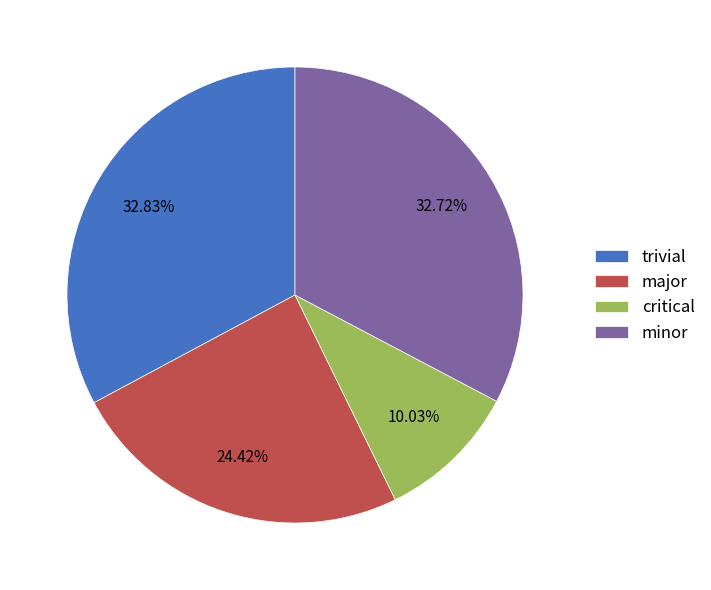

How many segments does this pie chart have?

4